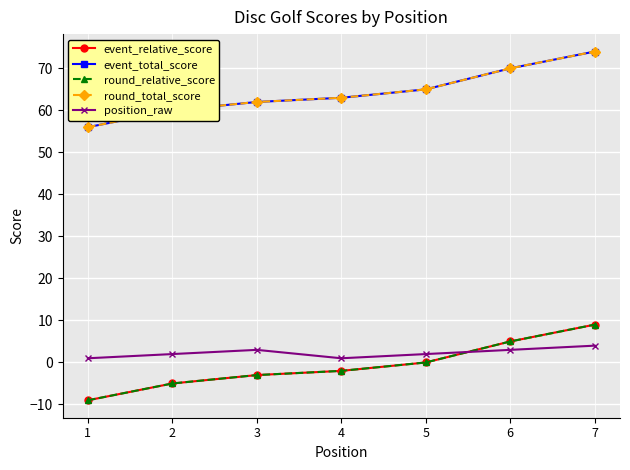

What is the greatest value displayed?

74